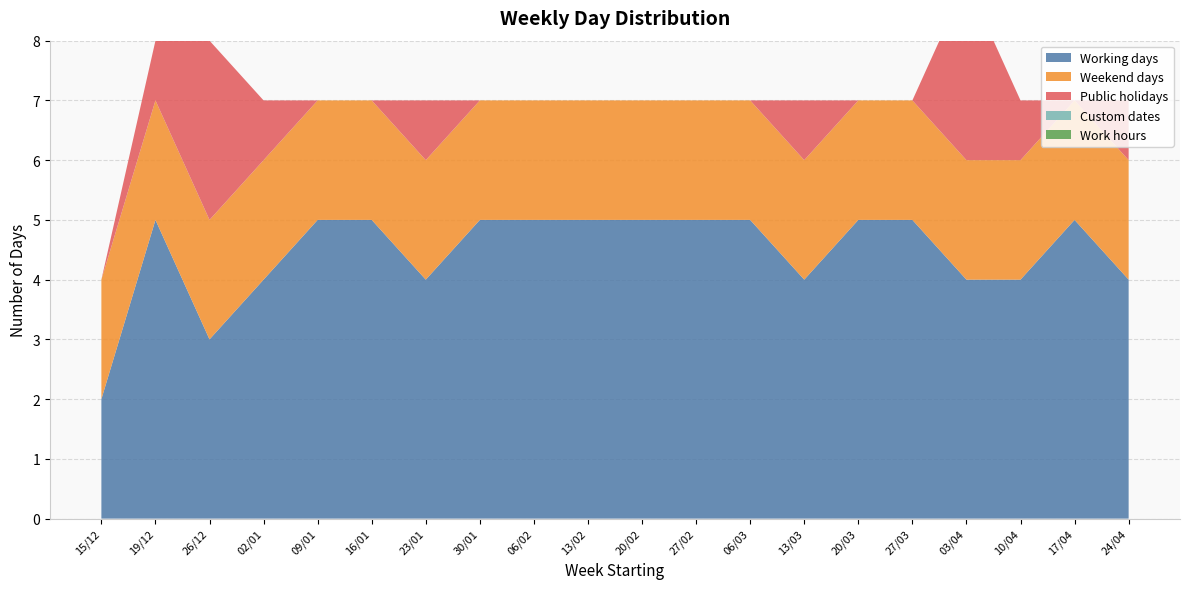

Reading left to right, what are all the values shown in this chart?

Working days: 2	5	3	4	5	5	4	5	5	5	5	5	5	4	5	5	4	4	5	4
Weekend days: 2	2	2	2	2	2	2	2	2	2	2	2	2	2	2	2	2	2	2	2
Public holidays: 0	1	3	1	0	0	1	0	0	0	0	0	0	1	0	0	3	1	0	1
Custom dates: 0	0	0	0	0	0	0	0	0	0	0	0	0	0	0	0	0	0	0	0
Work hours: 0	0	0	0	0	0	0	0	0	0	0	0	0	0	0	0	0	0	0	0